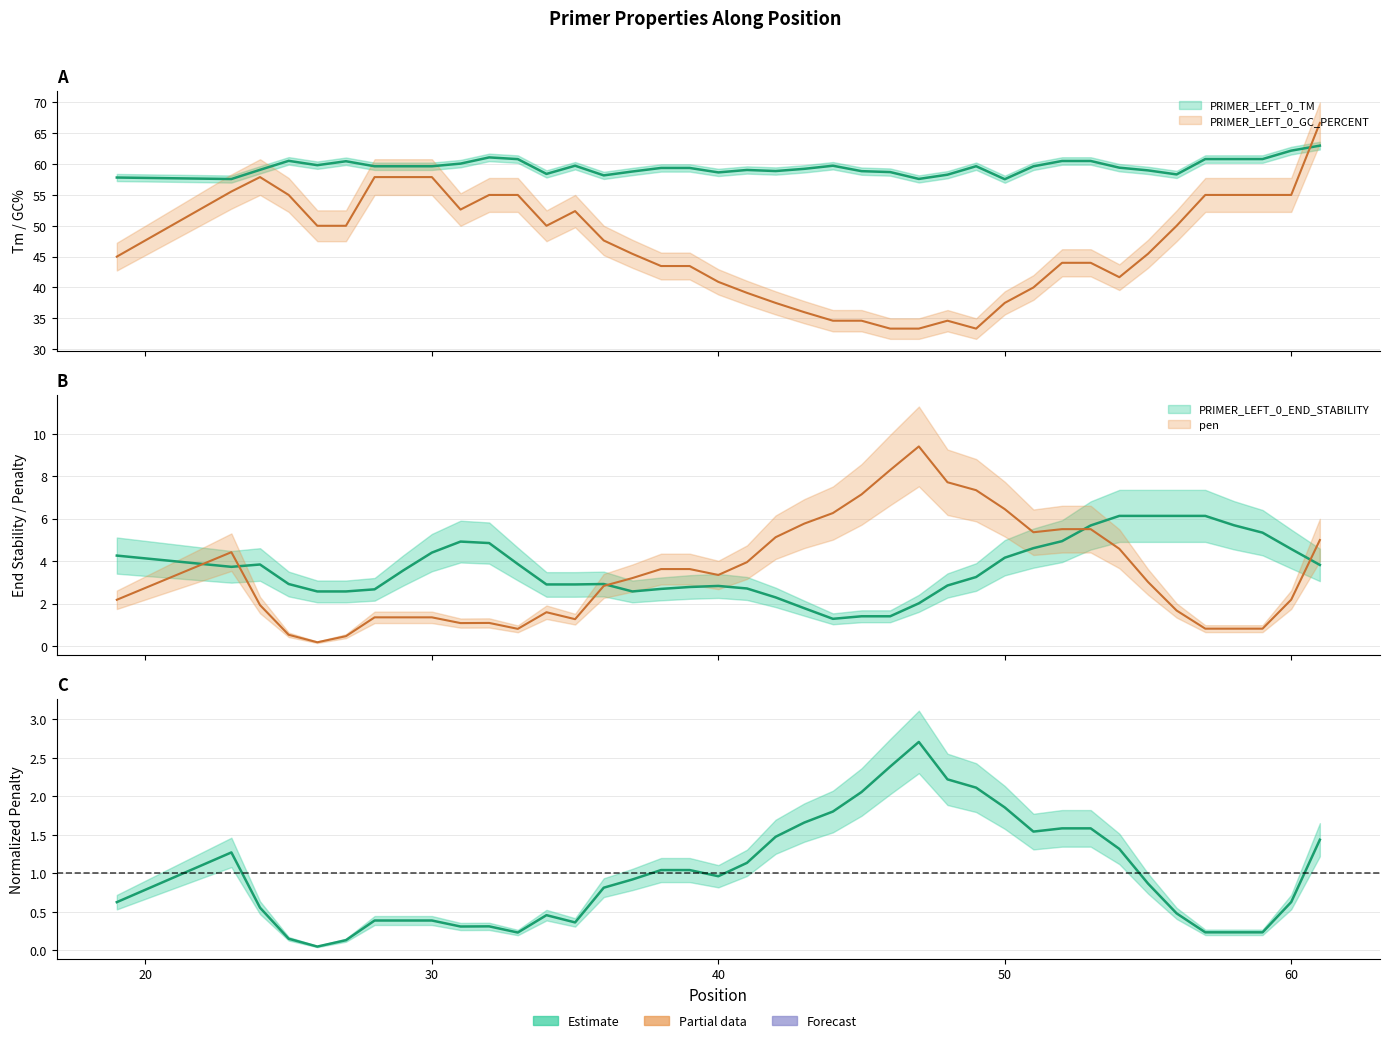

Is it true that PRIMER_LEFT_0_GC_PERCENT equals 55.0 at 60?

True